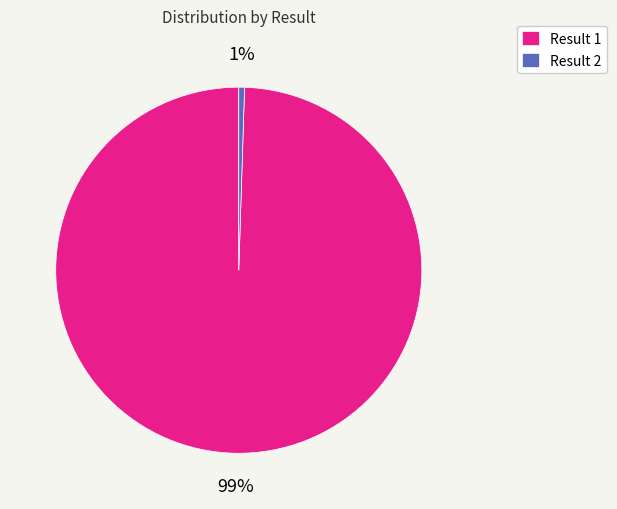

Is there a majority slice in this chart?

Yes